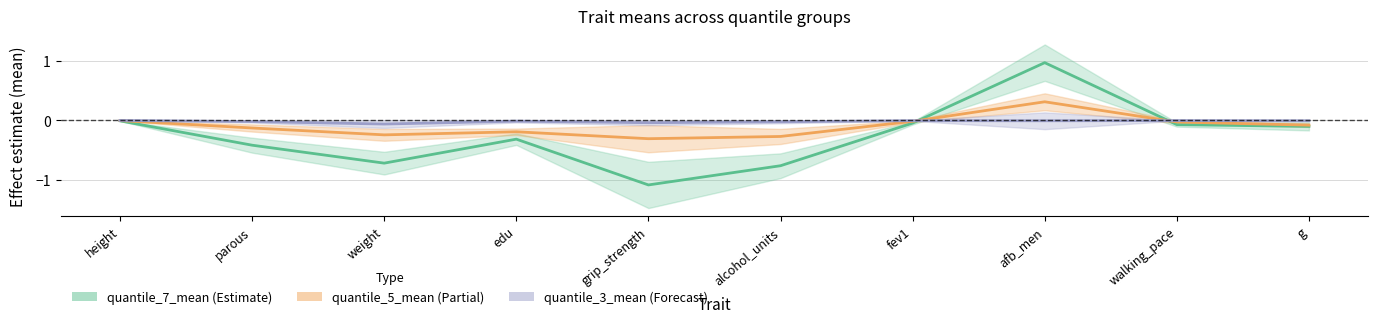

Between grip_strength and parous, which is larger?

parous